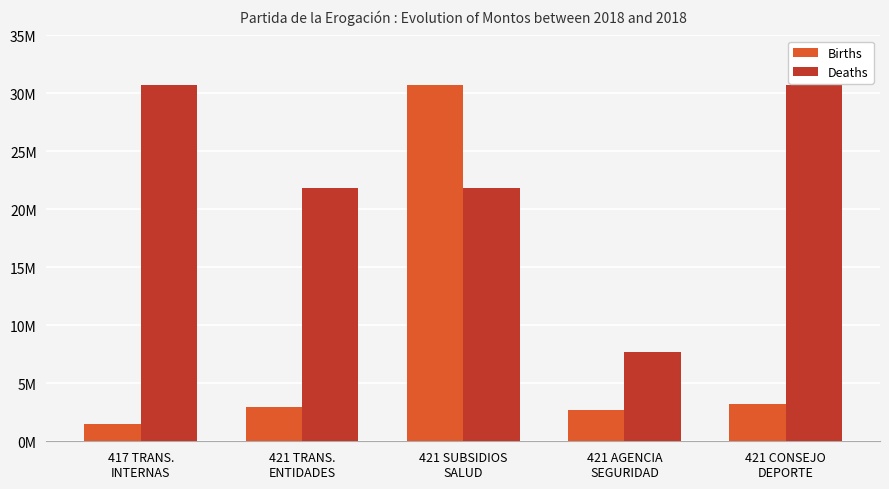

Are the bars grouped side by side (vs. stacked)?

Yes